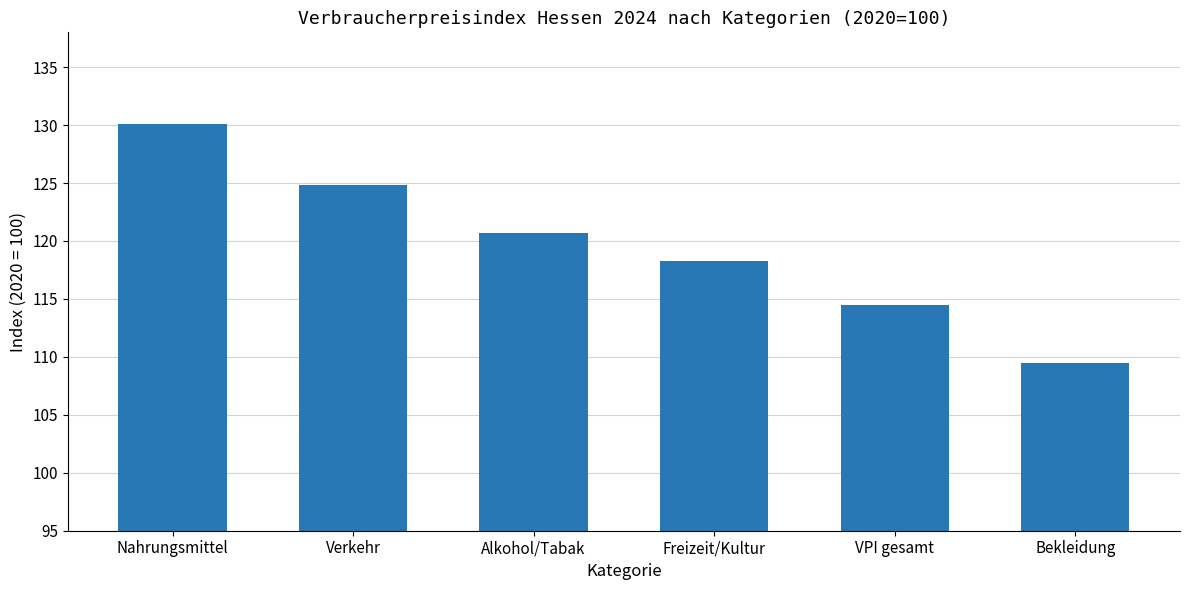

How many data points does each series have?

6